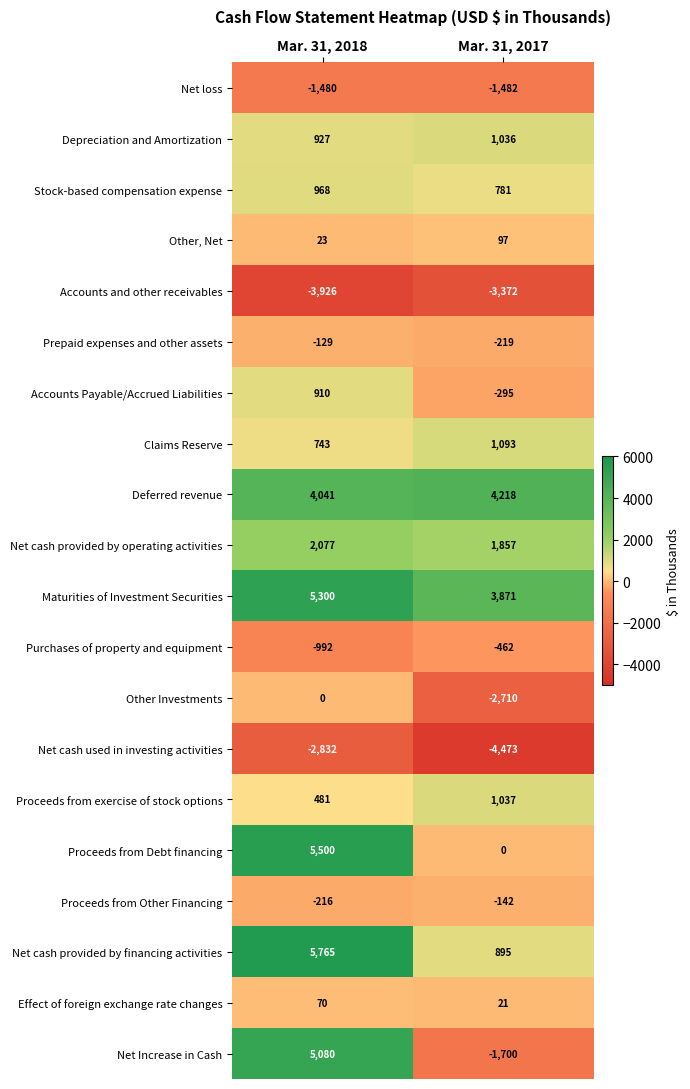

What is the minimum value shown in the chart?

-4473